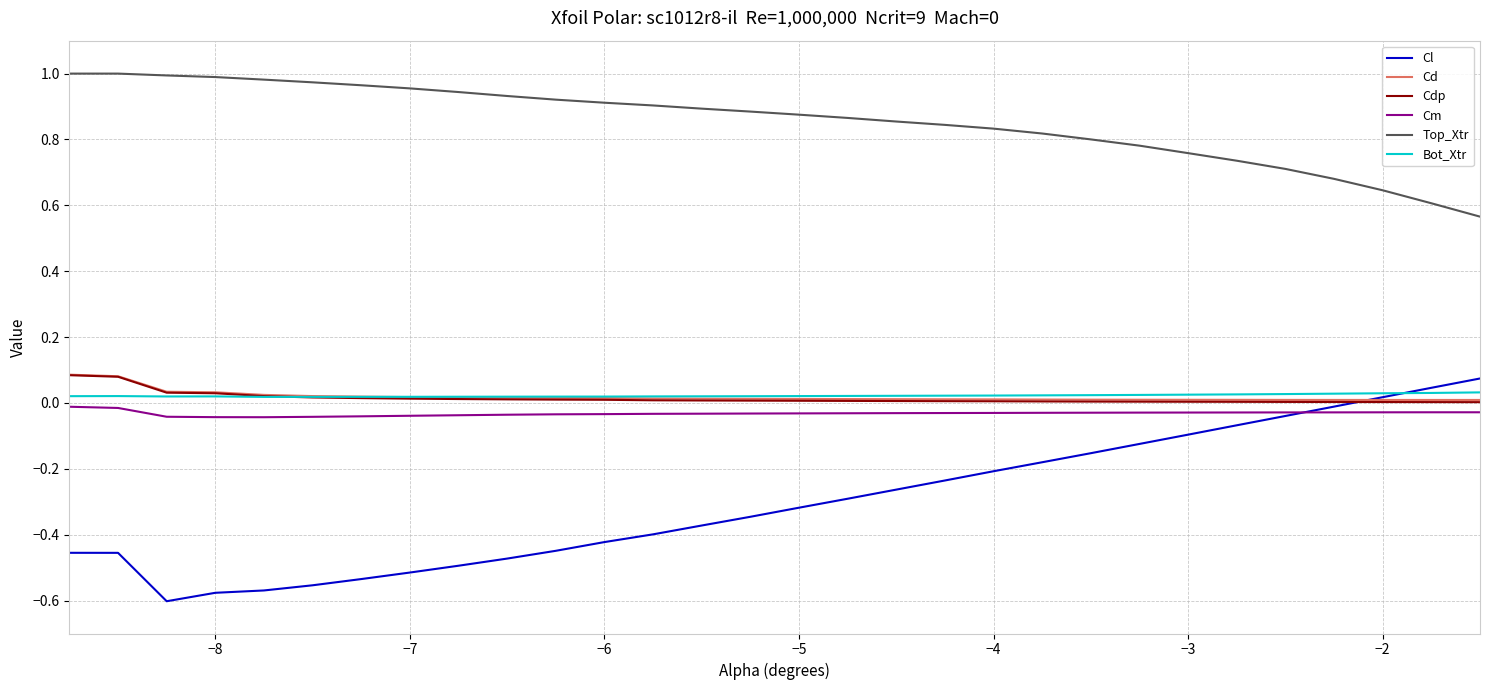

Count the number of categories in the chart.

30